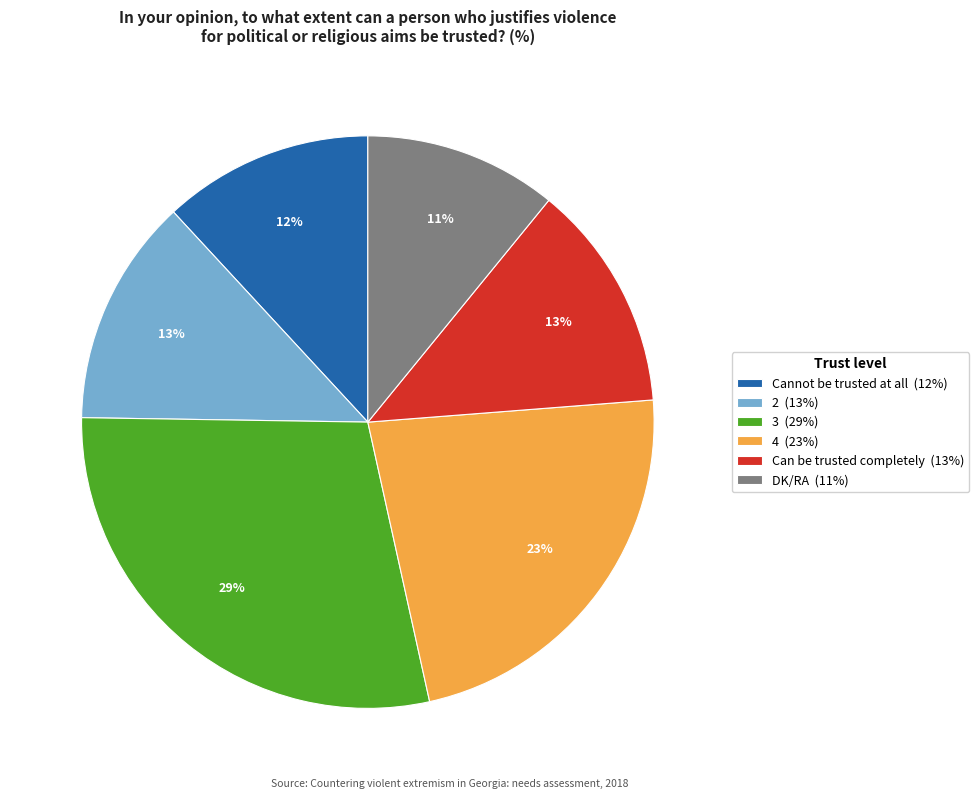

The 2 slice represents 13% of the pie. True or false?

True